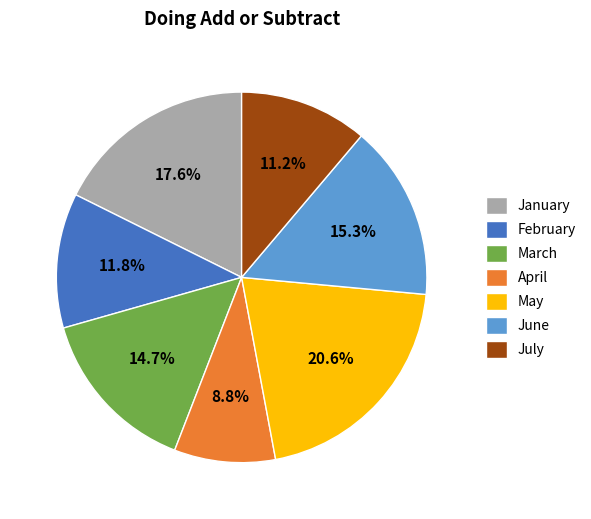

How many segments does this pie chart have?

7